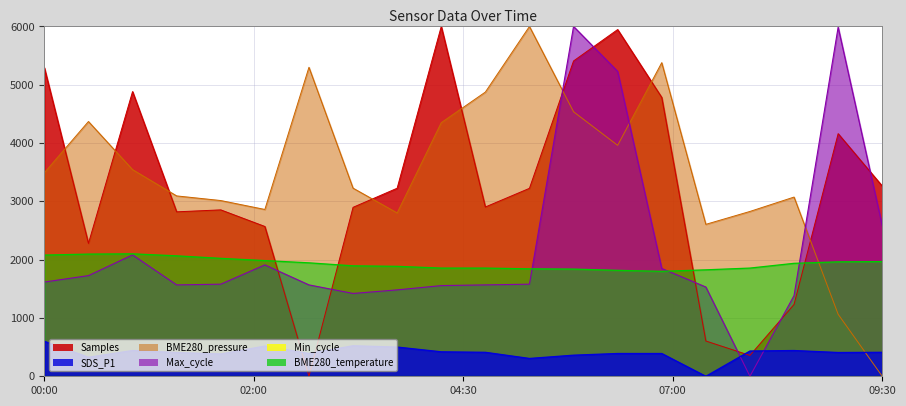

Which label corresponds to the smallest value in the chart?

03:00